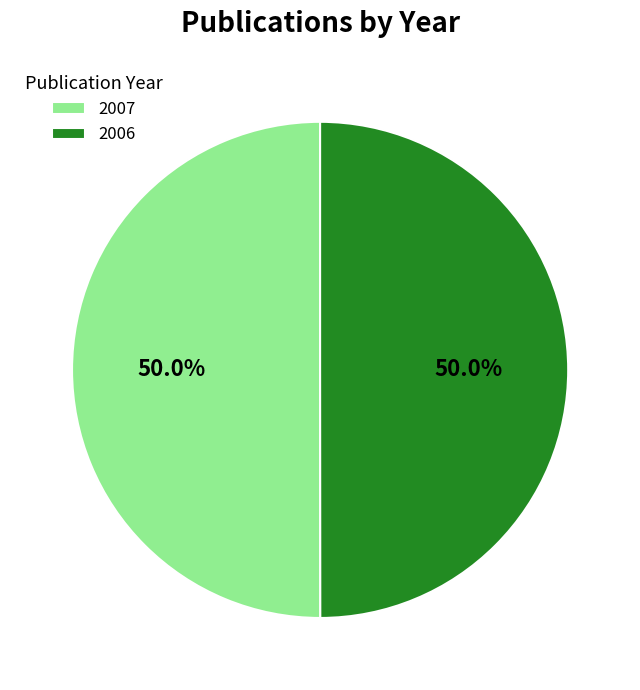

How many slices are in this pie chart?

2